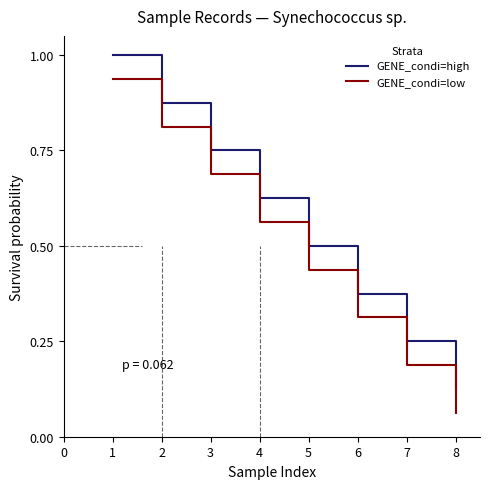

What are all the series names shown in the legend?

GENE_condi=high, GENE_condi=low